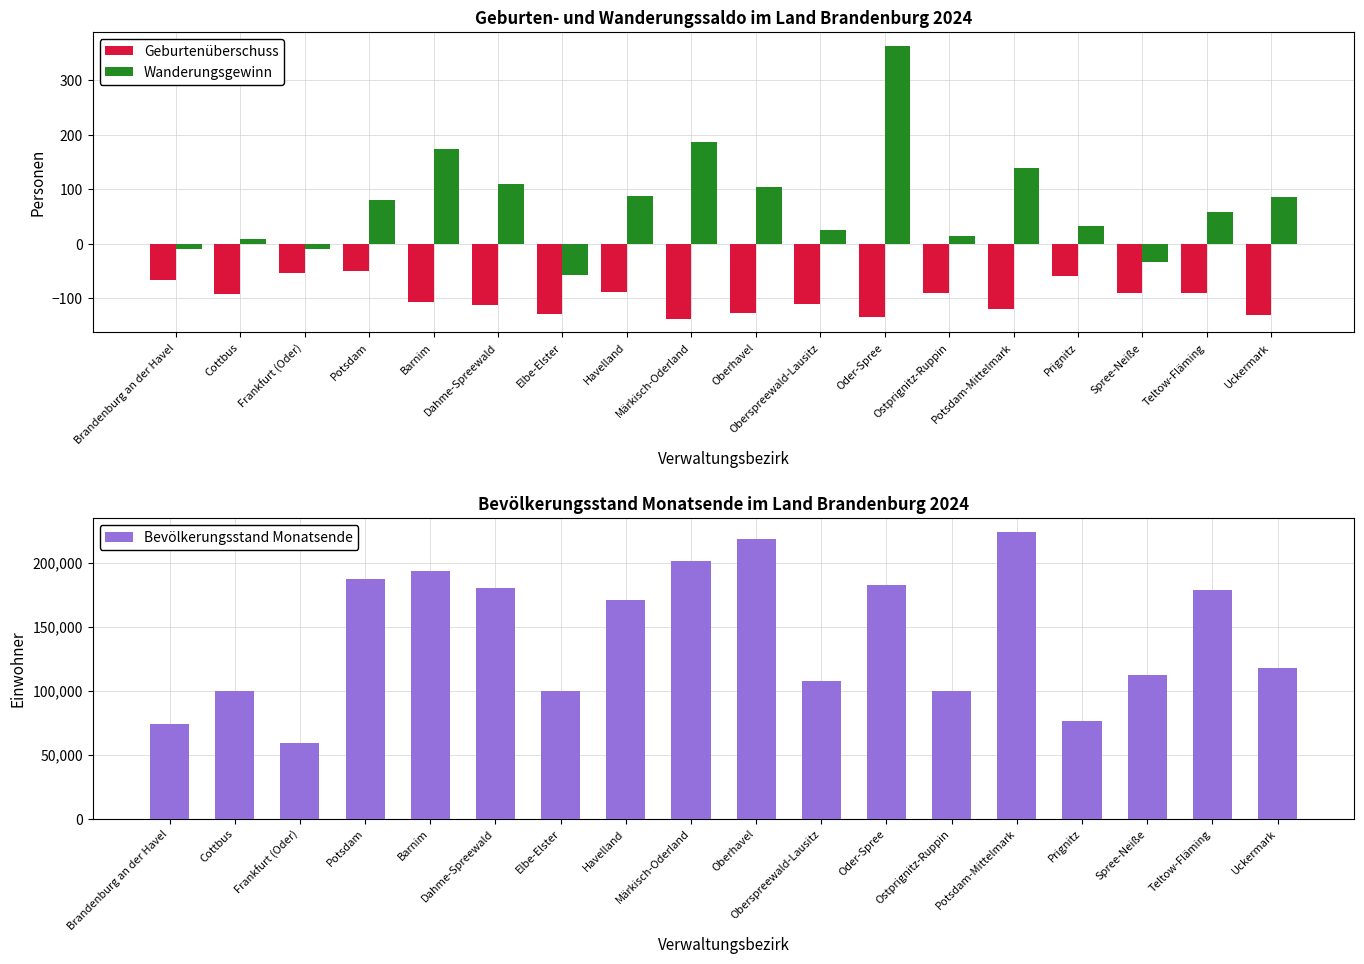

At how many categories does at least one series exceed 6224?

18